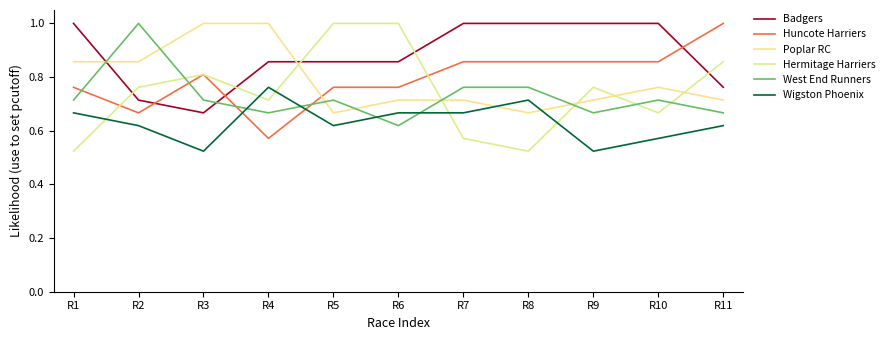

What is the approximate value of Huncote Harriers at R10?

0.9